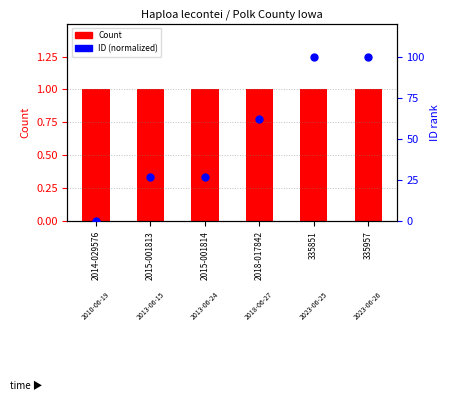

What is the total value across all series at 335957?

101.0